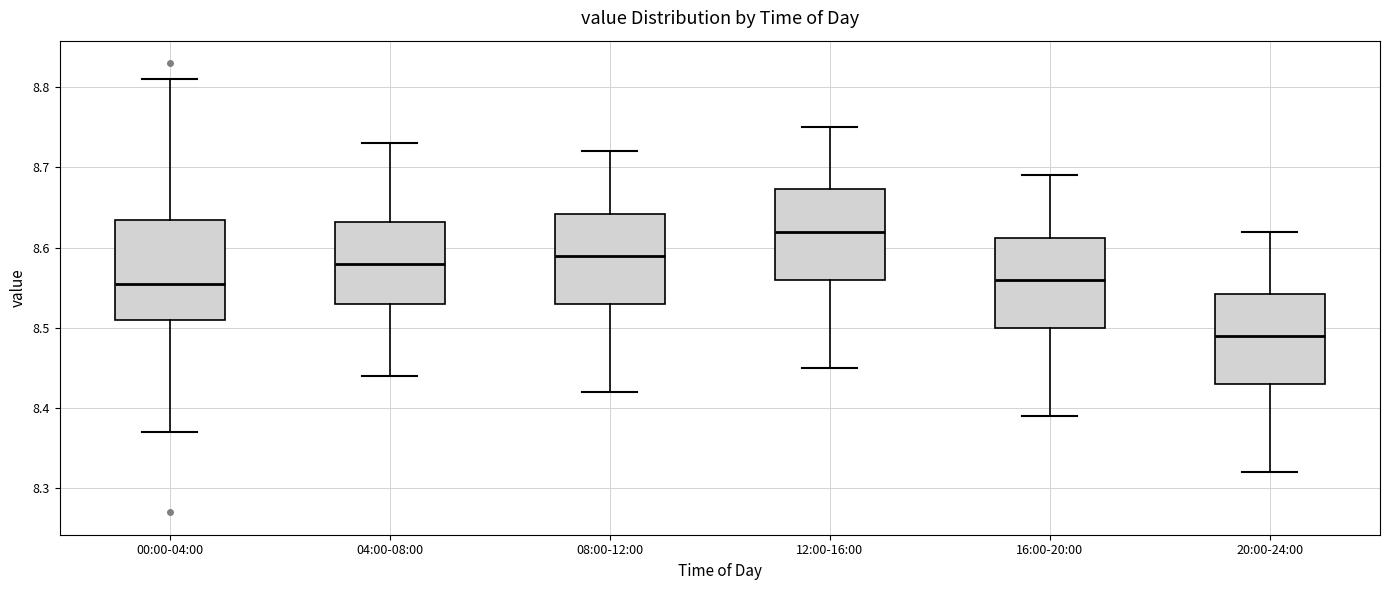

Reading left to right, transcribe this box plot: for each box, give where its median line is, the range the box spans, and where its two whiskers end, as read against the y-axis. The values are not printed on the chart, so give them approximately, as read against the axis.

00:00-04:00: median 8.56, box 8.51 to 8.64, whiskers 8.37 to 8.81
04:00-08:00: median 8.58, box 8.53 to 8.63, whiskers 8.44 to 8.73
08:00-12:00: median 8.59, box 8.53 to 8.64, whiskers 8.42 to 8.72
12:00-16:00: median 8.62, box 8.56 to 8.67, whiskers 8.45 to 8.75
16:00-20:00: median 8.56, box 8.50 to 8.61, whiskers 8.39 to 8.69
20:00-24:00: median 8.49, box 8.43 to 8.54, whiskers 8.32 to 8.62